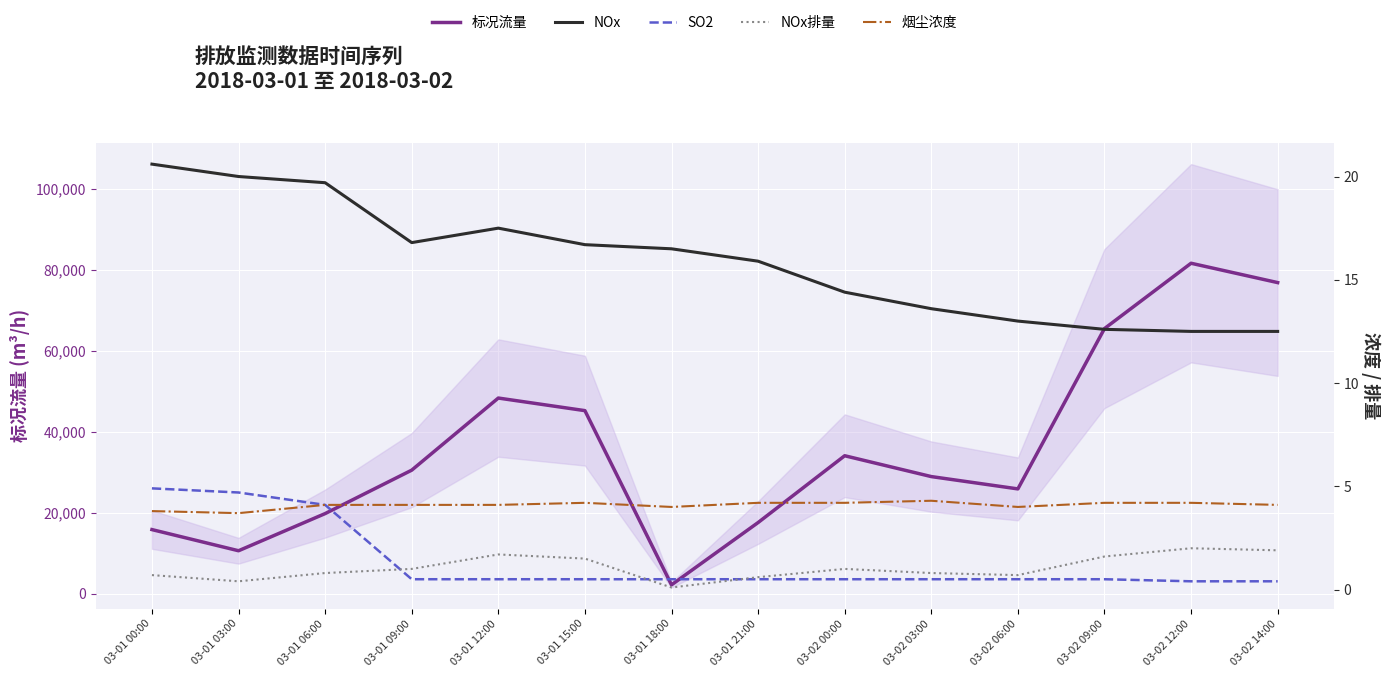

List the labels in order of NOx排量 value, smallest first.

03-01 18:00, 03-01 03:00, 03-01 21:00, 03-01 00:00, 03-02 06:00, 03-01 06:00, 03-02 03:00, 03-01 09:00, 03-02 00:00, 03-01 15:00, 03-02 09:00, 03-01 12:00, 03-02 14:00, 03-02 12:00